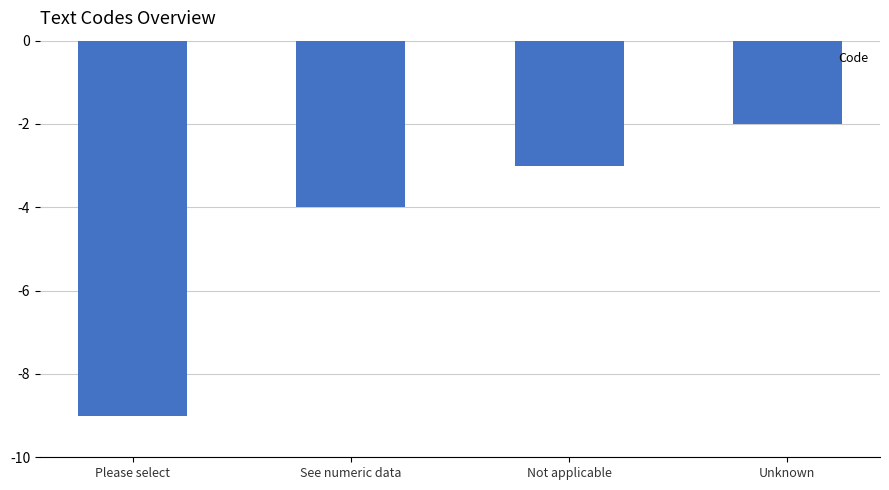

List the labels in order of value, smallest first.

Please select, See numeric data, Not applicable, Unknown